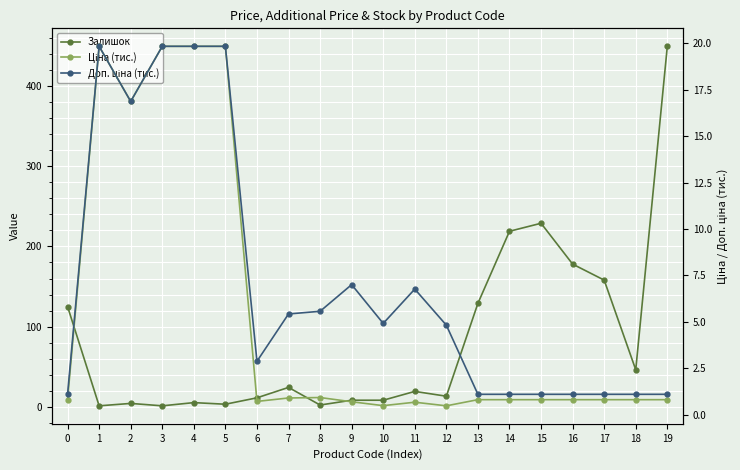

The value of Ціна (тис.) at 3 is 19.8. True or false?

True